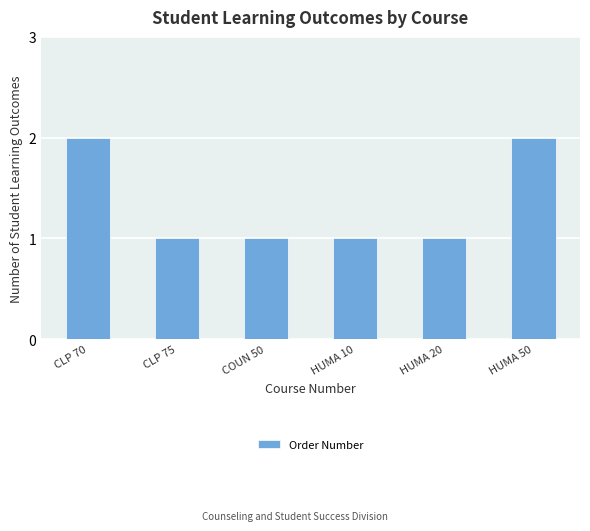

Approximately how many times larger is the value at HUMA 10 compared to HUMA 20?

1.0